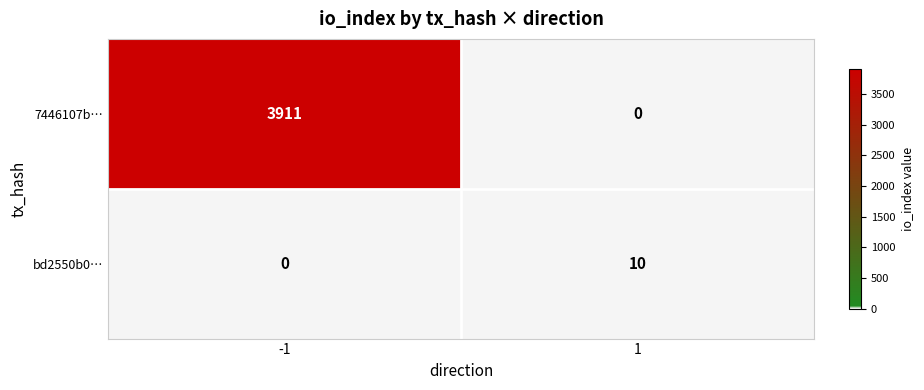

Which series changed the most between -1 and 1?

7446107b…